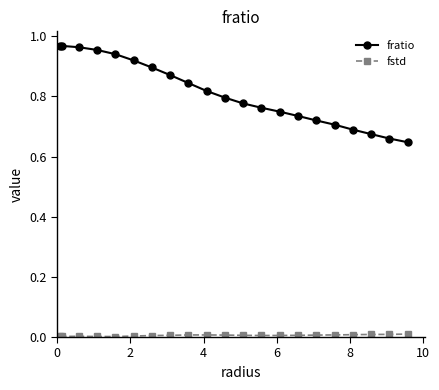

Which series has the largest range (max minus min)?

fratio